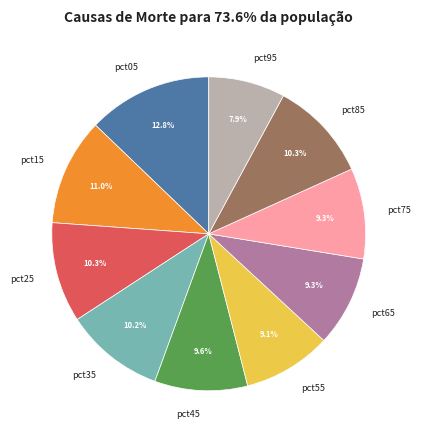

What percentage is NOT represented by pct75?

90.7%